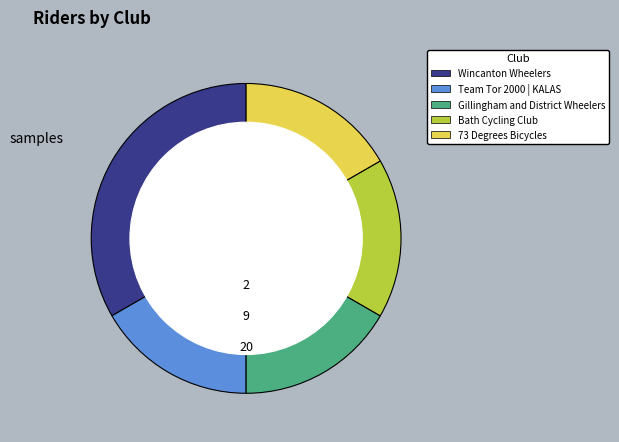

The Bath Cycling Club slice represents 29% of the pie. True or false?

False